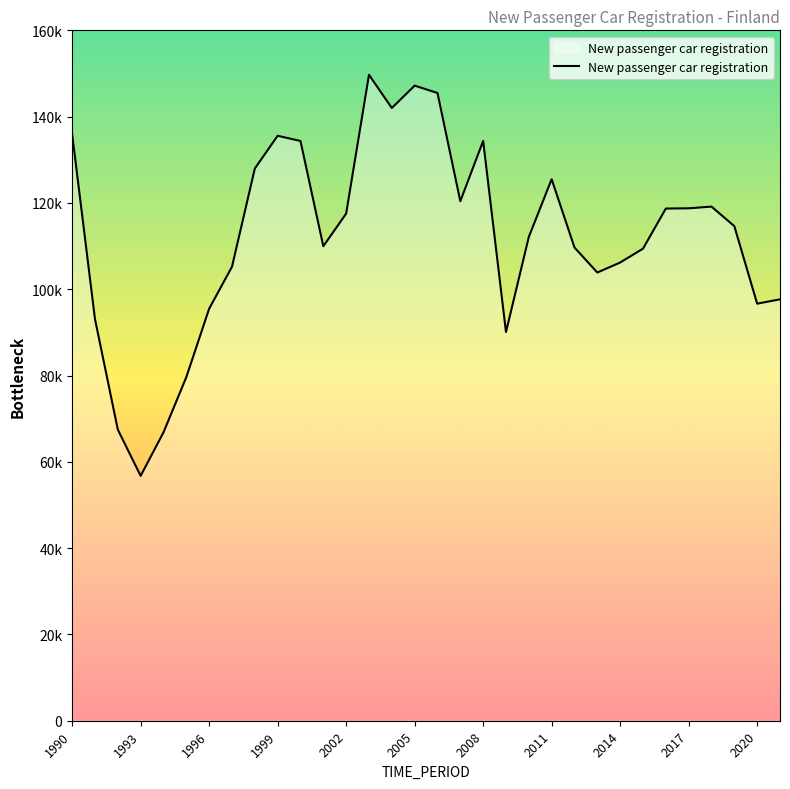

Does the chart display data point markers on the line(s)?

No